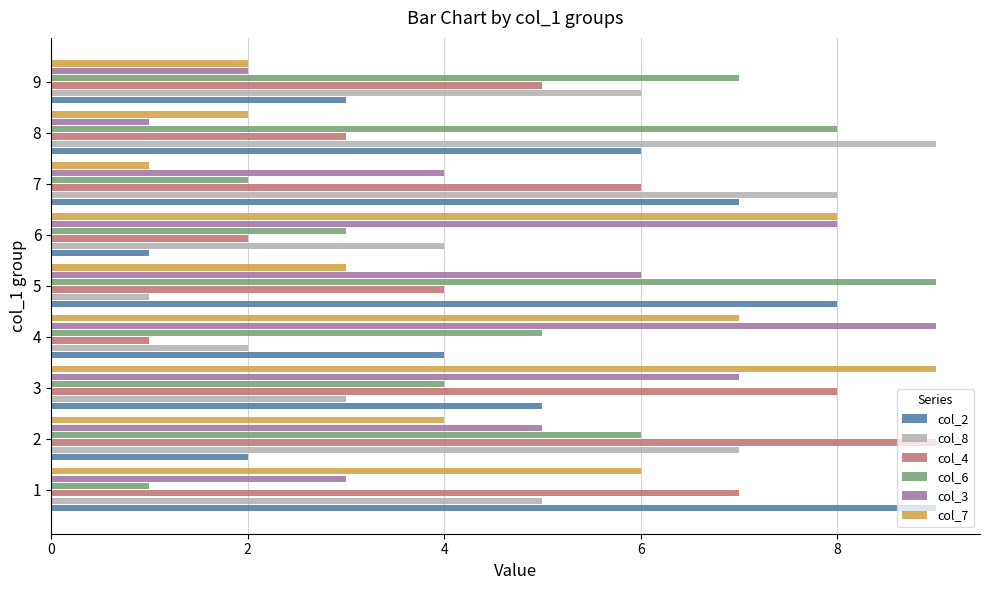

Which series changed the most between 3 and 8?

col_7